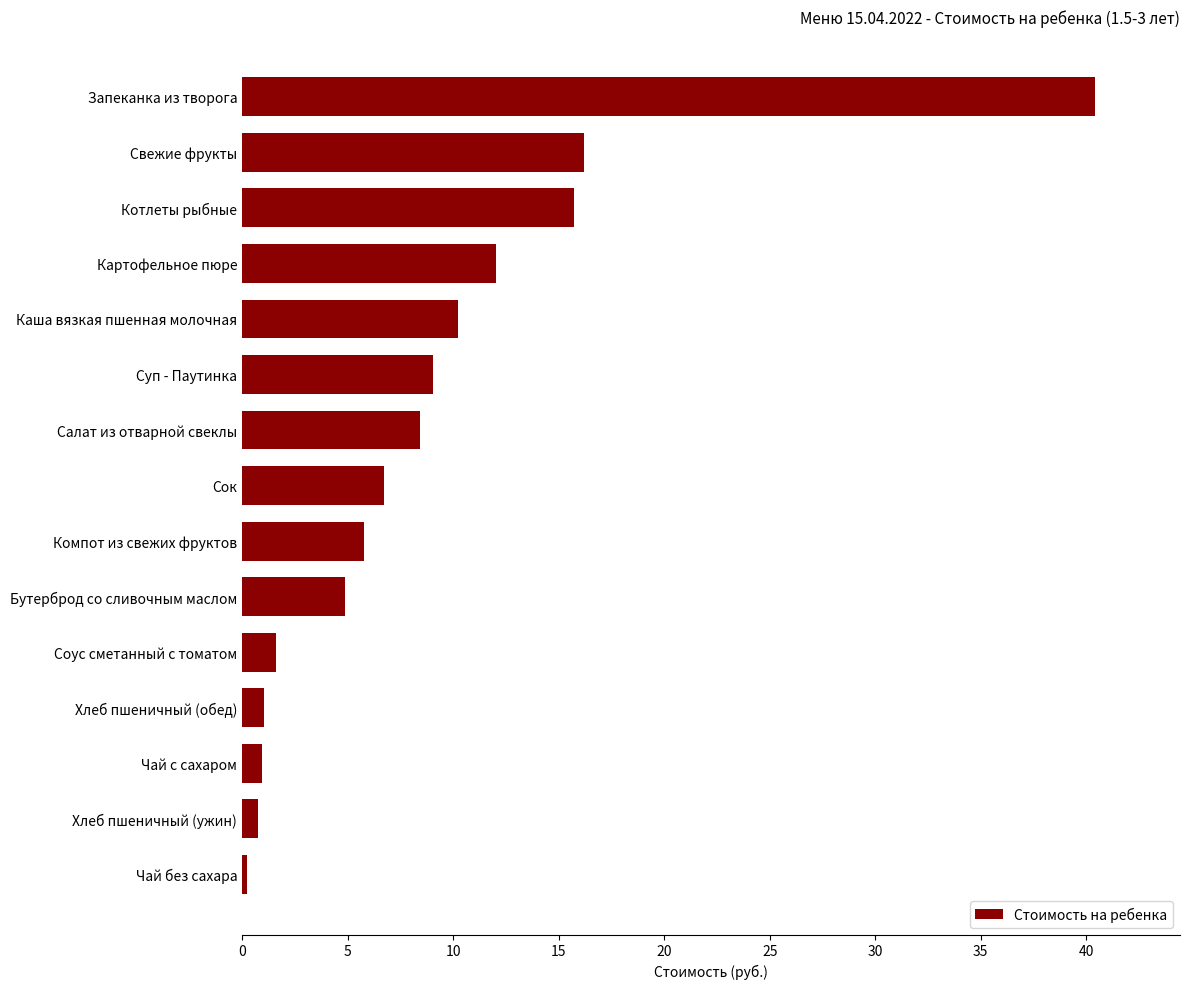

How many series are shown in this chart?

1